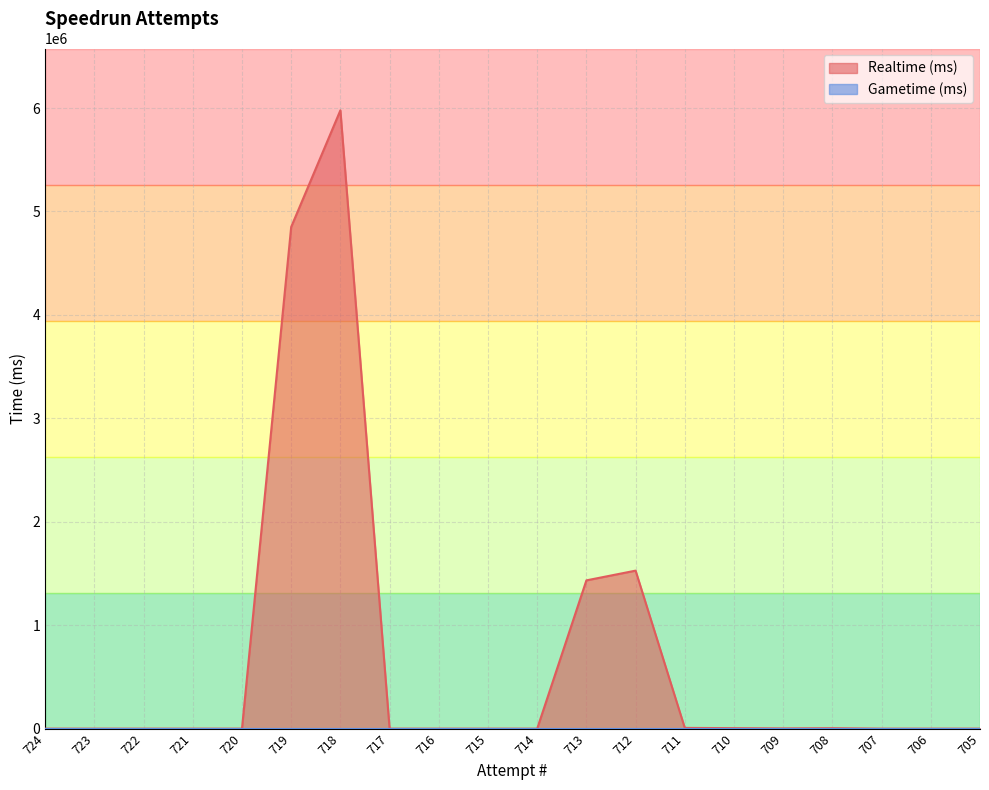

The value at 722 is 0. True or false?

True